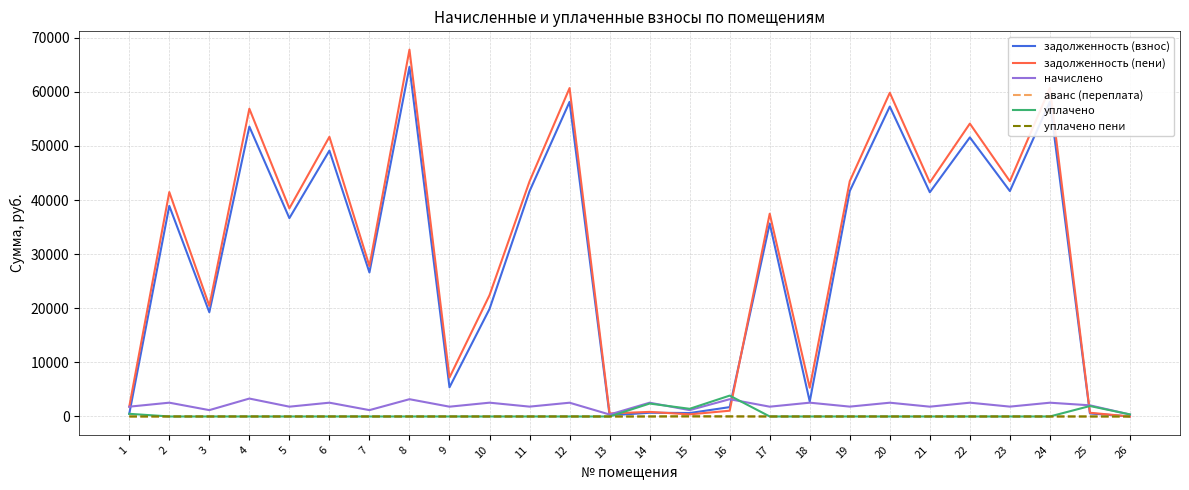

Which series changed the most between 5 and 16?

задолженность (пени)